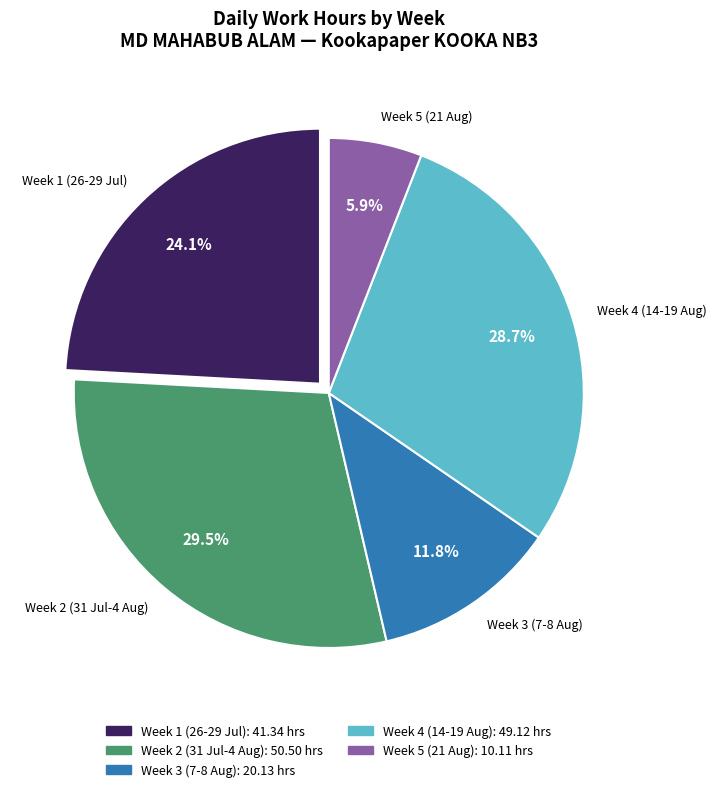

How many slices are in this pie chart?

5